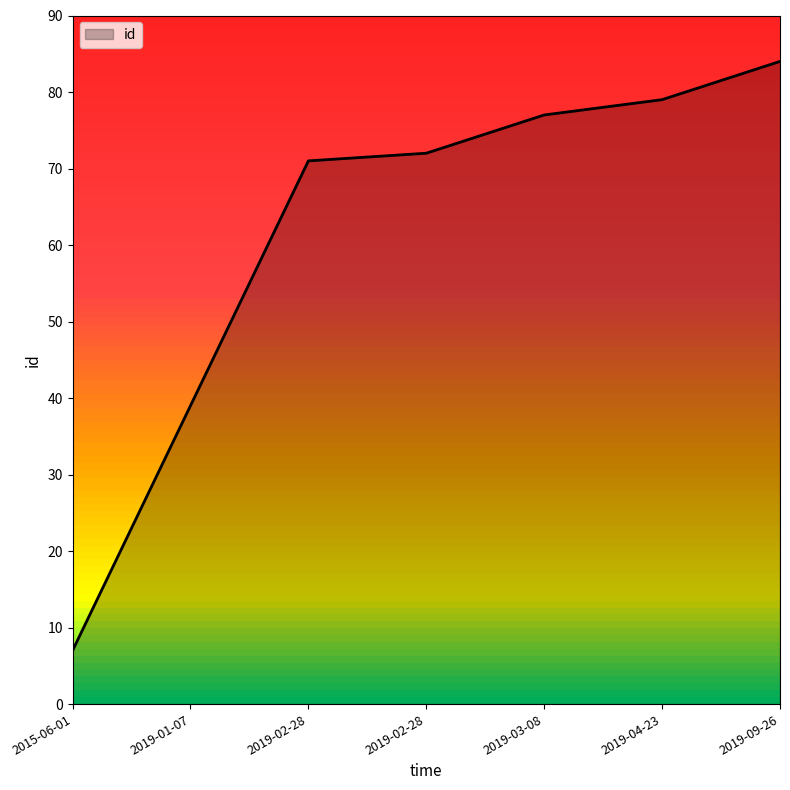

At which label does the data first exceed 72?

2019-03-08